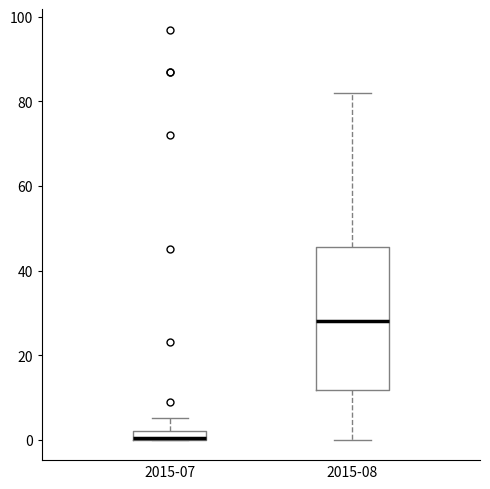

Which box's median line is the lowest?

2015-07